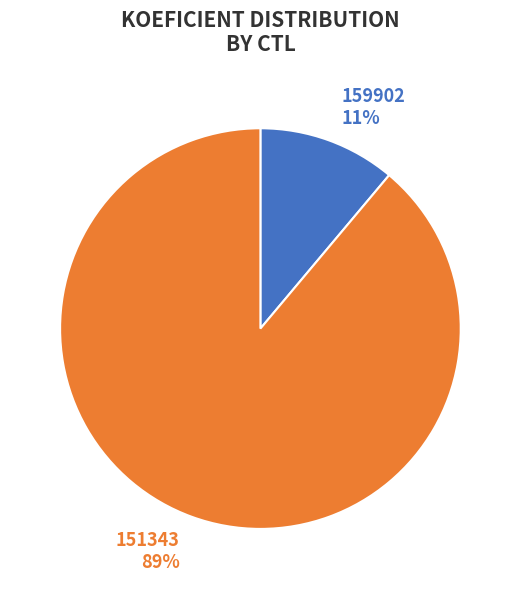

Which slice is the largest?

151343